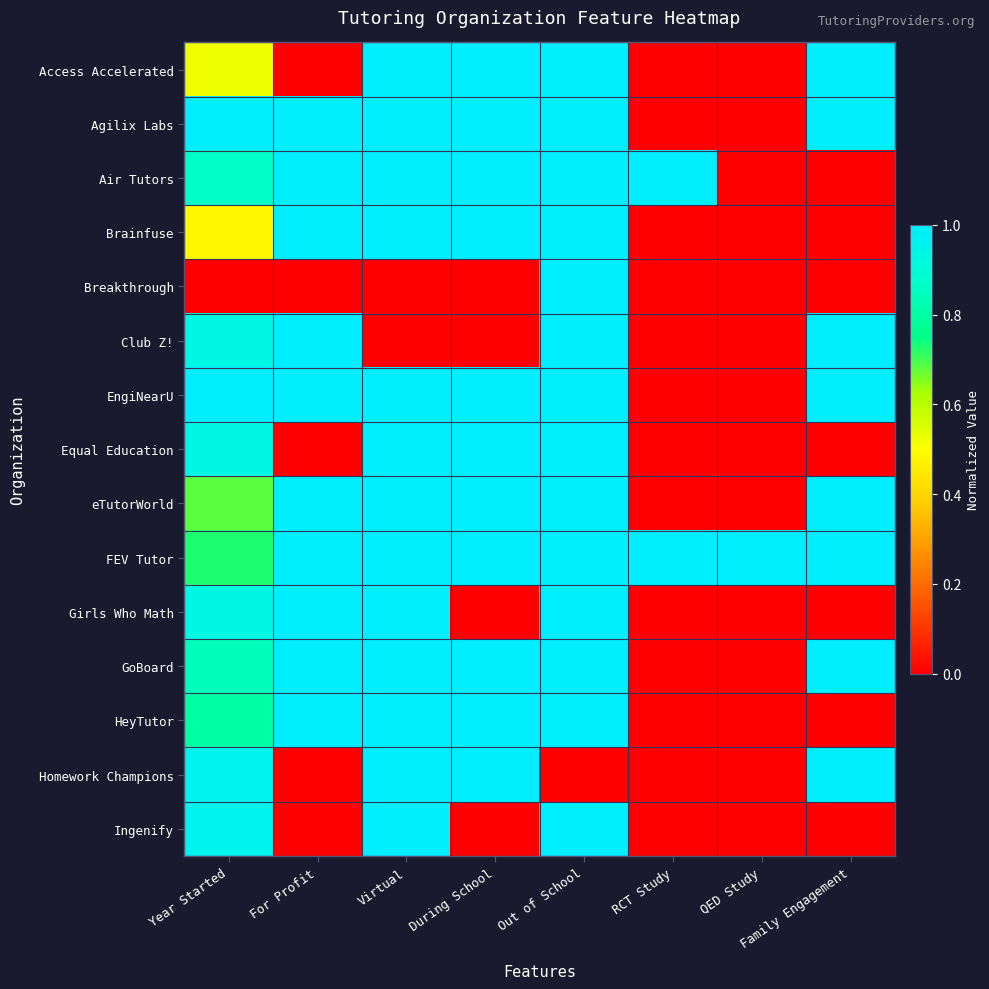

How many series are shown in this chart?

15